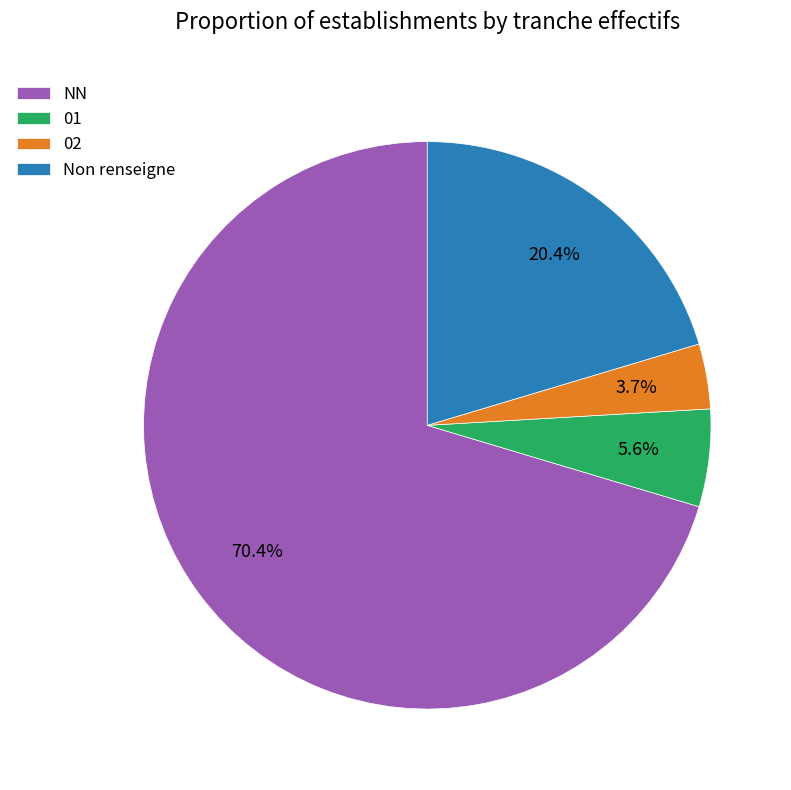

How much of the chart is everything except 01?

94.4%